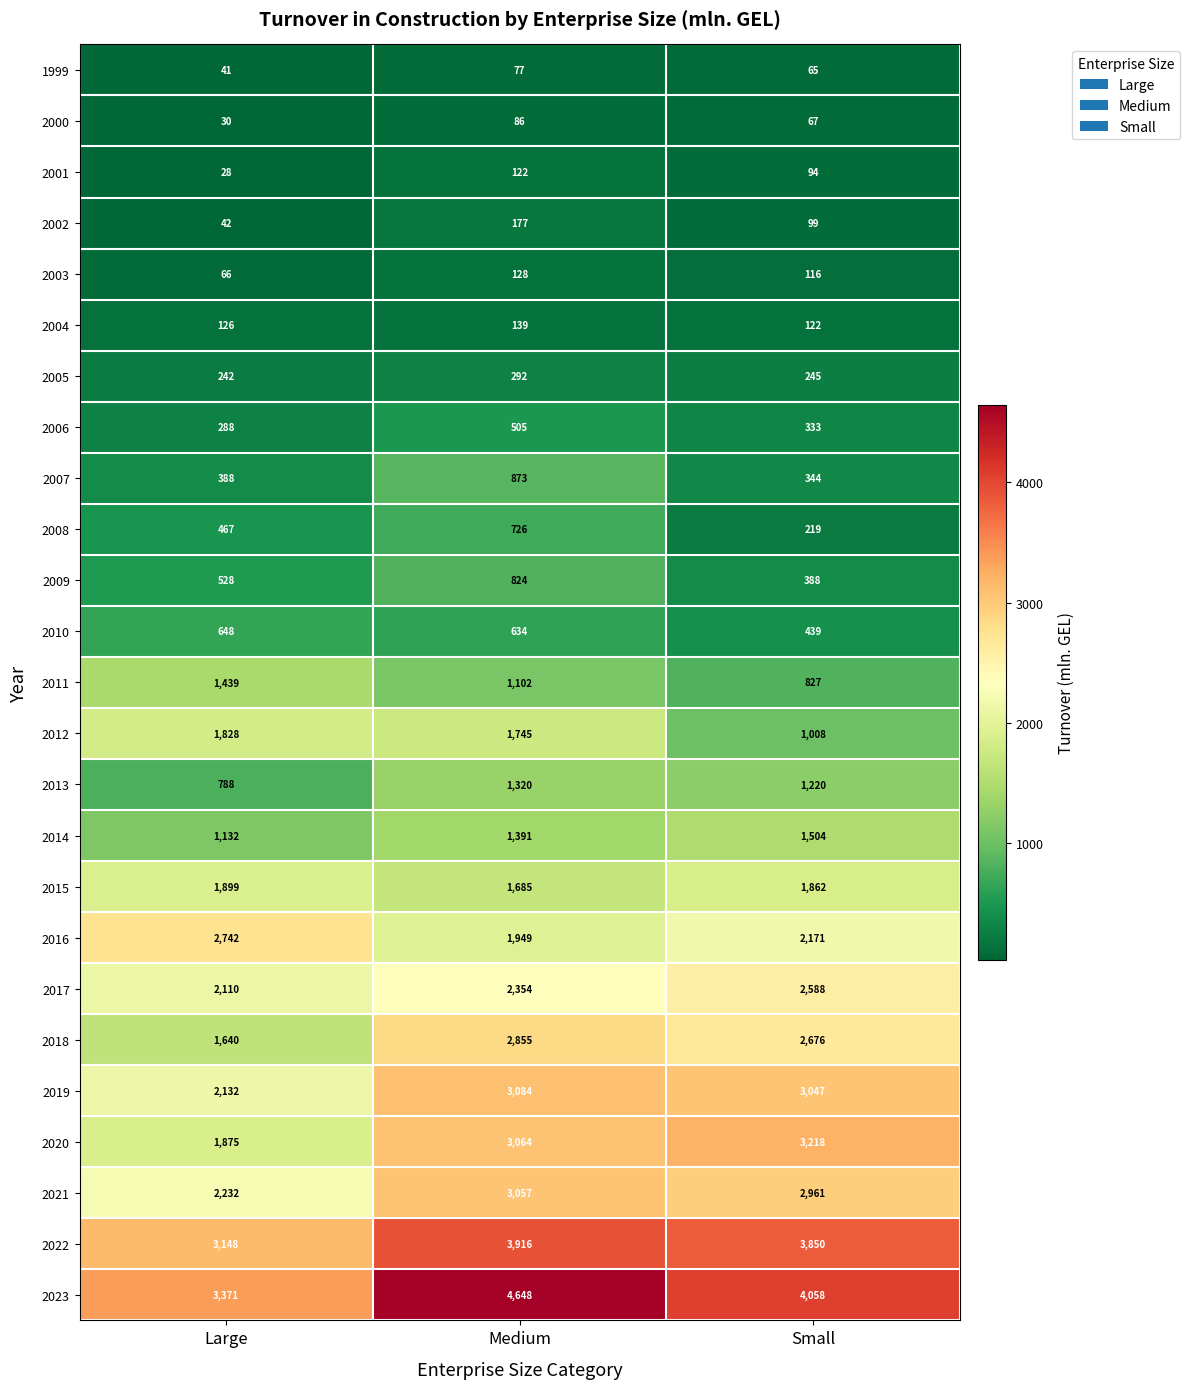

At Large, list the series in order from largest to smallest.

2023, 2022, 2016, 2021, 2019, 2017, 2015, 2020, 2012, 2018, 2011, 2014, 2013, 2010, 2009, 2008, 2007, 2006, 2005, 2004, 2003, 2002, 1999, 2000, 2001